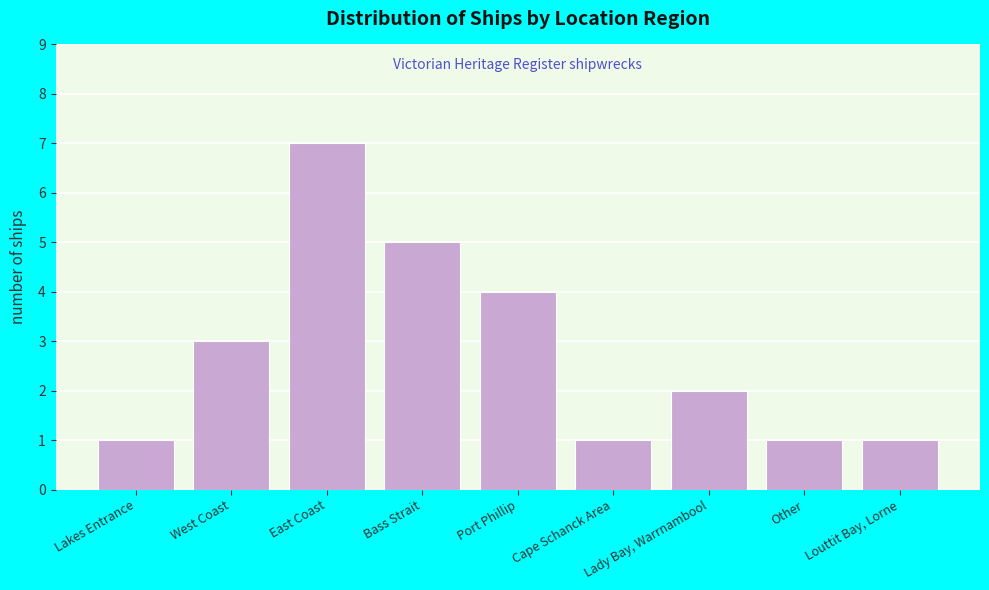

What is the change in value from West Coast to Bass Strait?

+2